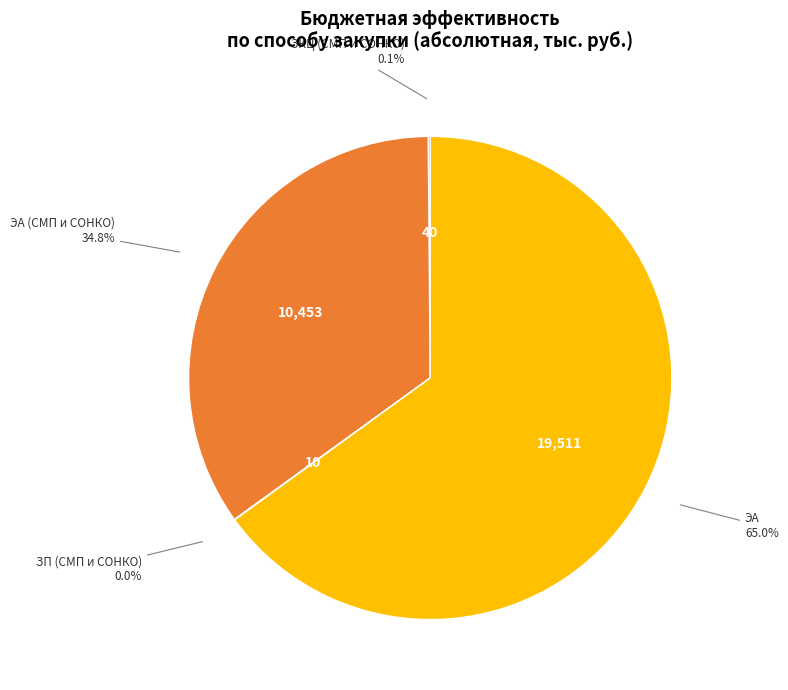

Does any single category account for the majority?

Yes